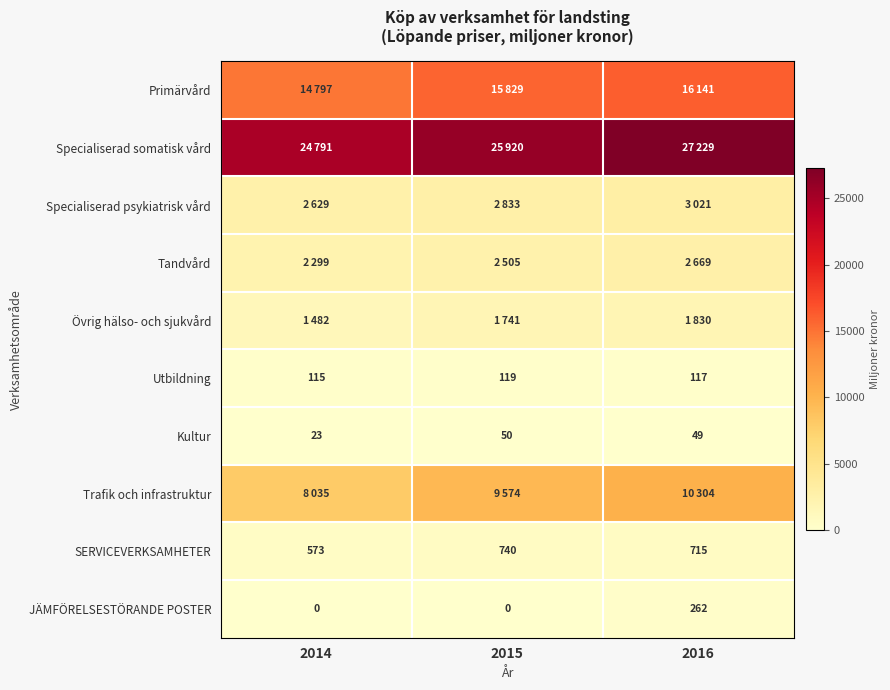

Is it true that JÄMFÖRELSESTÖRANDE POSTER equals 0 at 2014?

True